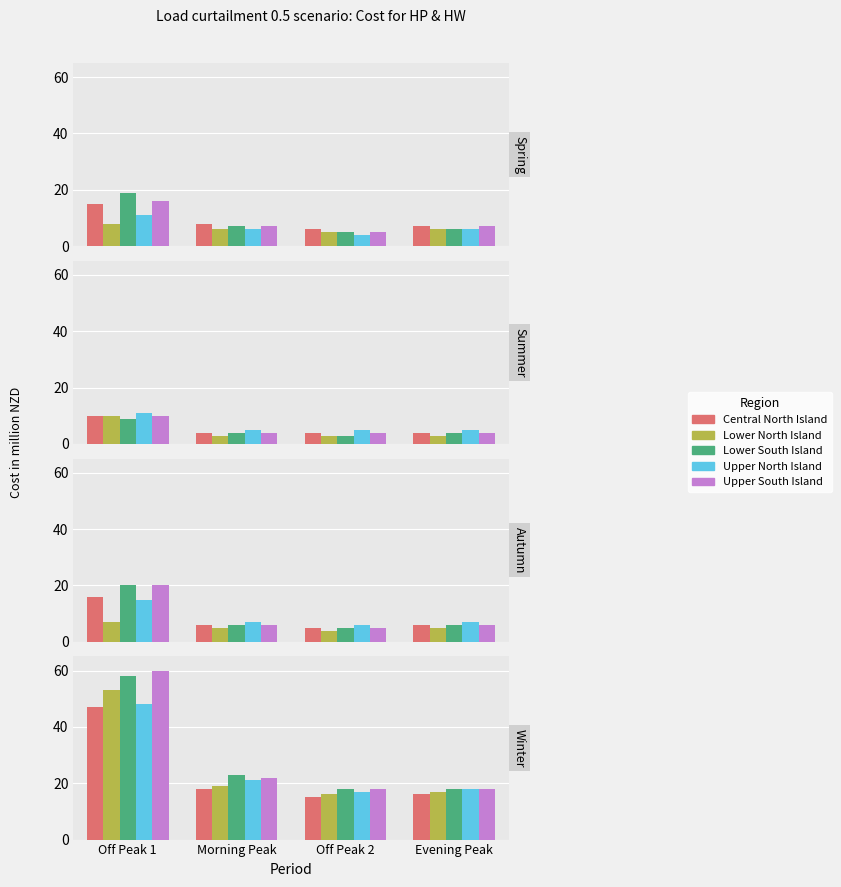

What is the label of the 4th bar from the right?

Off Peak 1